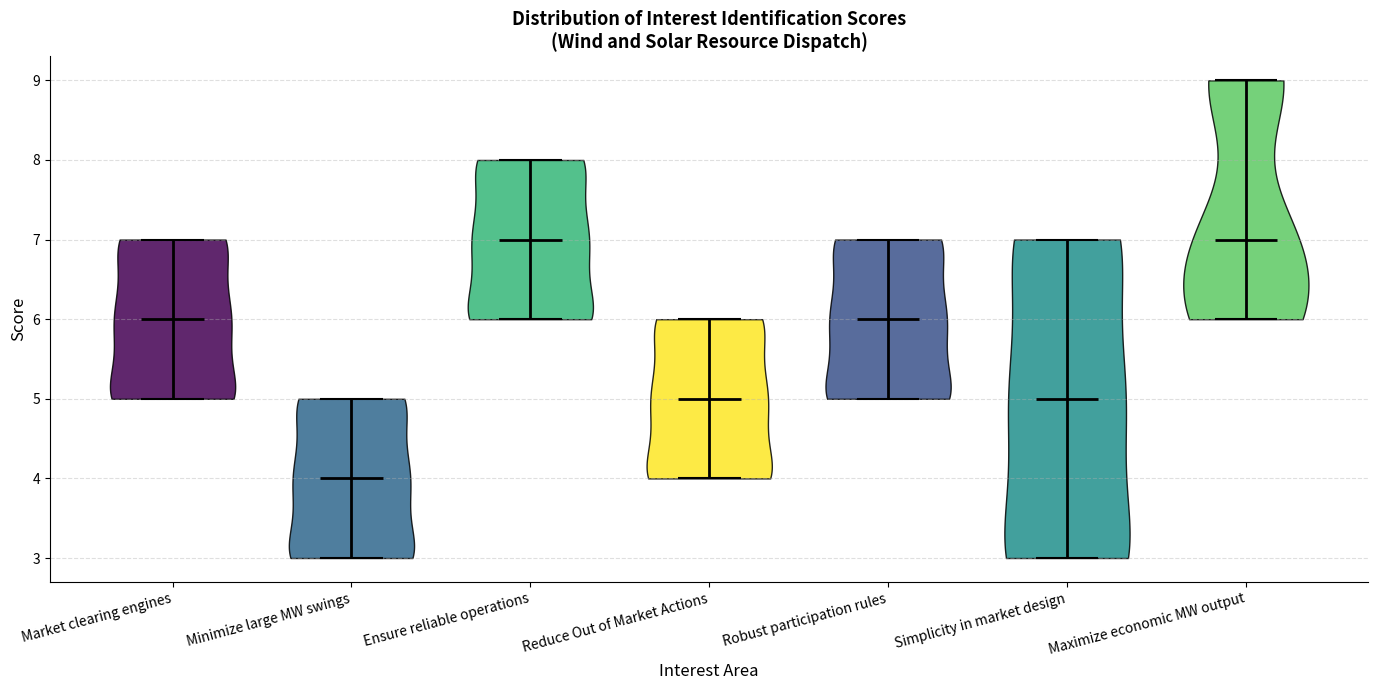

Where does the median line of the violin for Market clearing engines sit on the y-axis? The values are not printed on the chart, so give them approximately, as read against the axis.

6